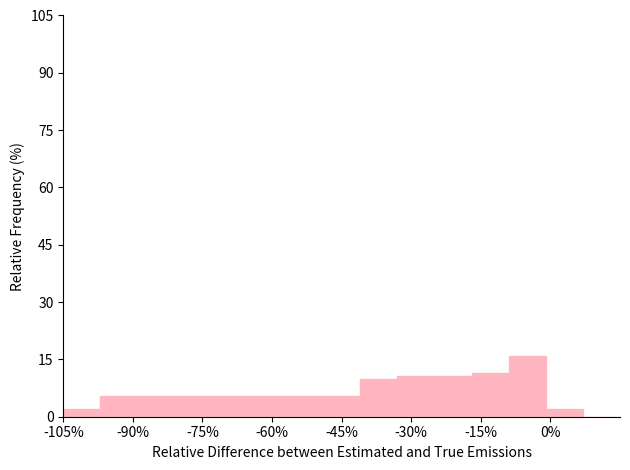

Which range on the x-axis has the tallest bar?

-9 to -1